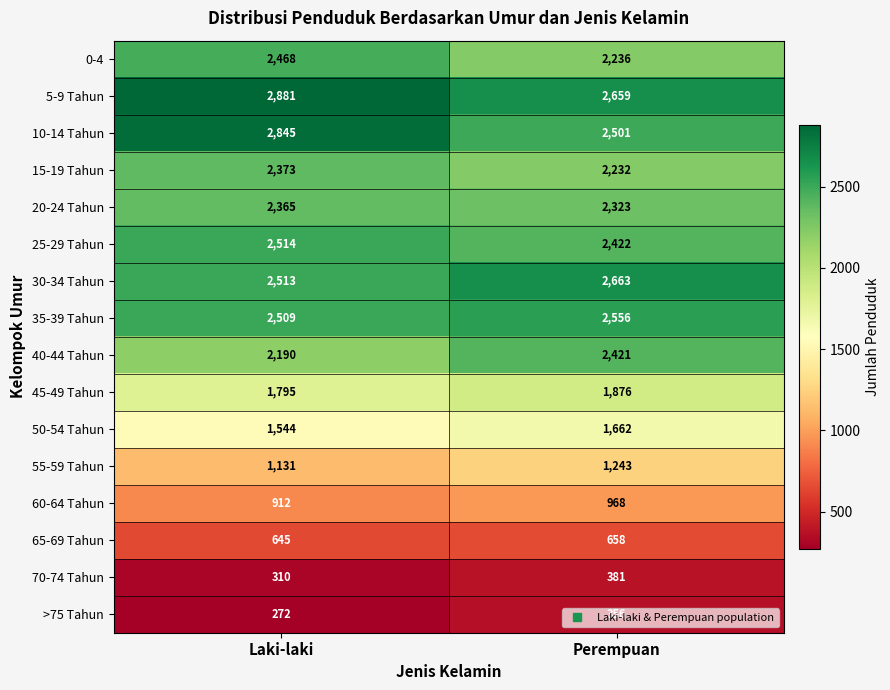

What is the difference between the 70-74 Tahun values at Perempuan and Laki-laki?

71